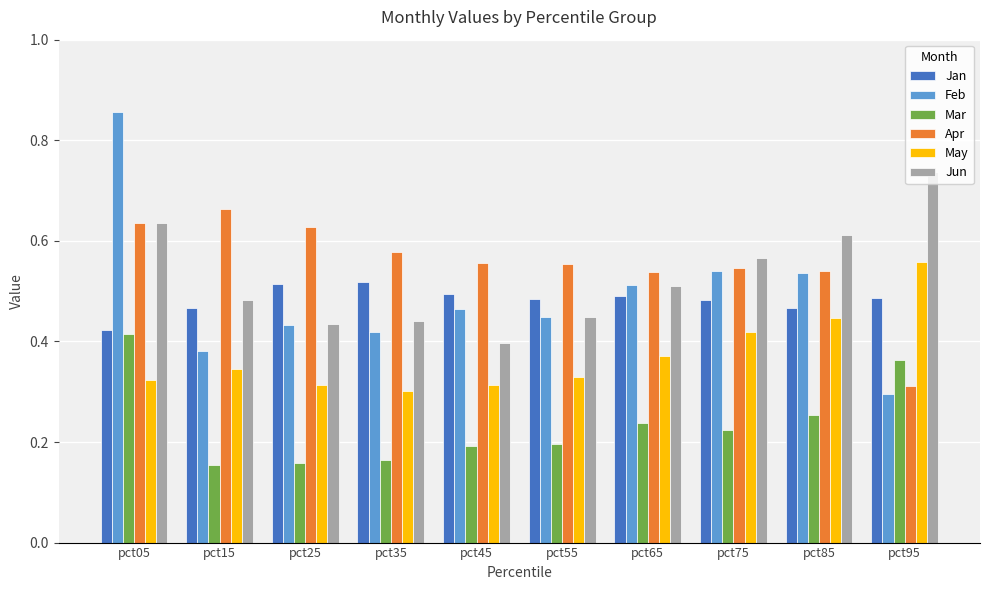

Where is Apr nearest to the value 0?

pct95